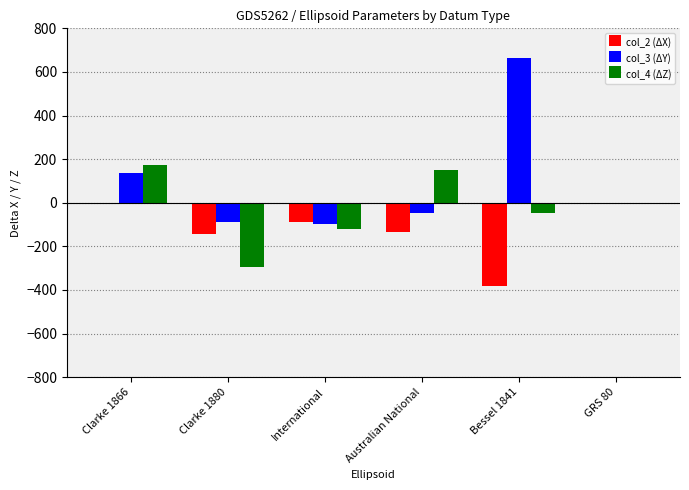

What is the maximum value shown in the chart?

664